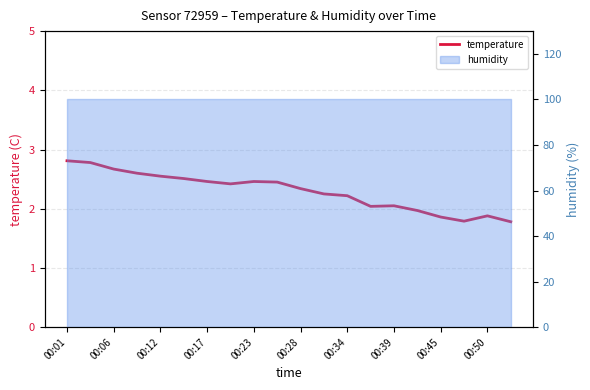

Which category has the highest value across all series?

00:01